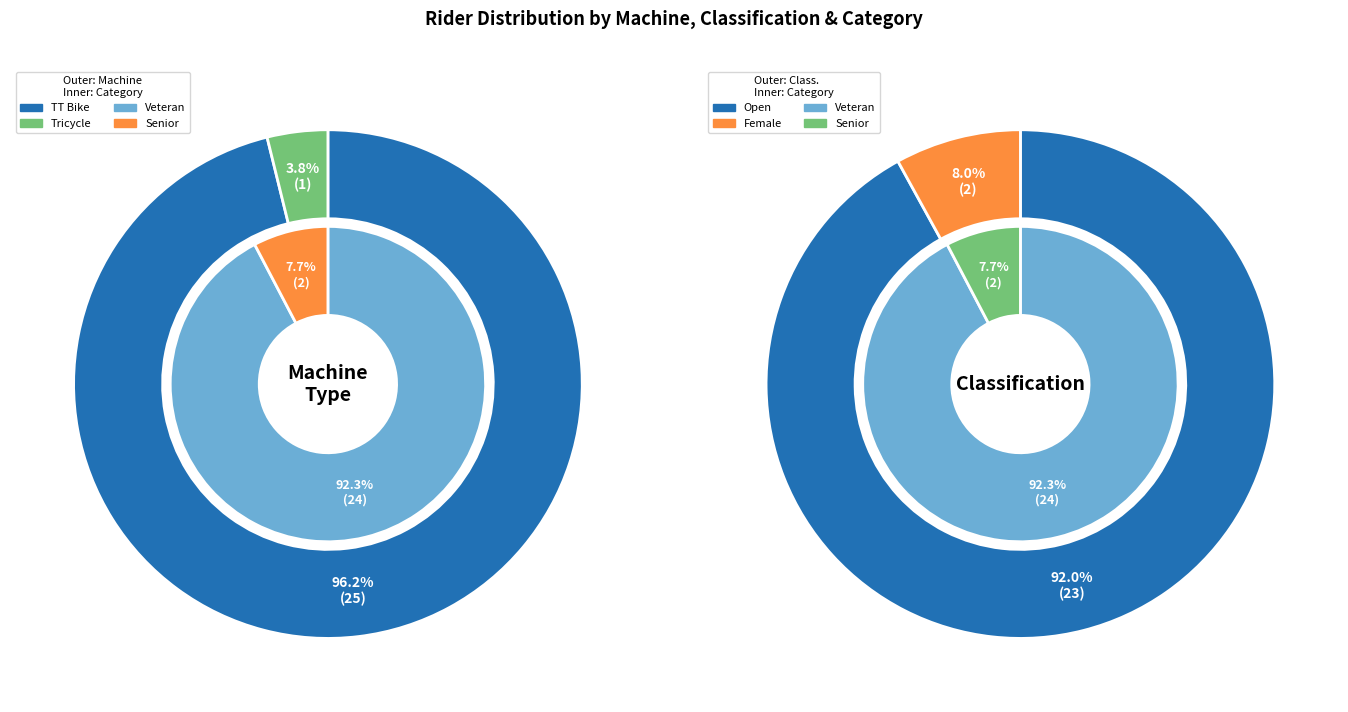

Which category has the biggest portion of the pie?

TT Bike